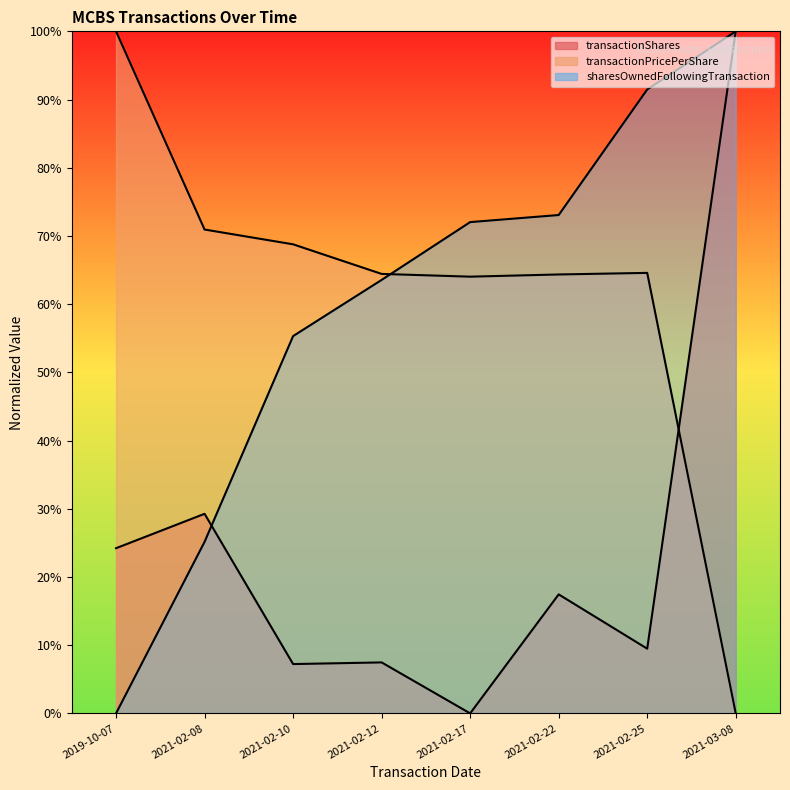

At which label is transactionShares closest to 50?

2021-02-08